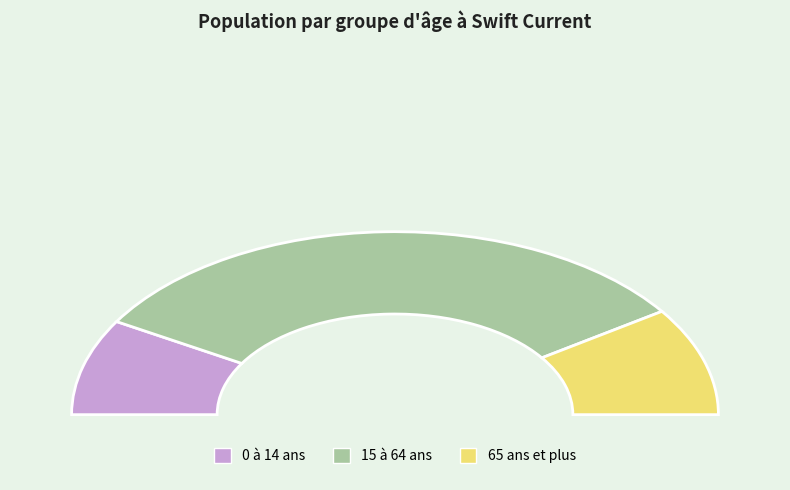

Rank the categories by value from highest to lowest.

15 à 64 ans, 65 ans et plus, 0 à 14 ans